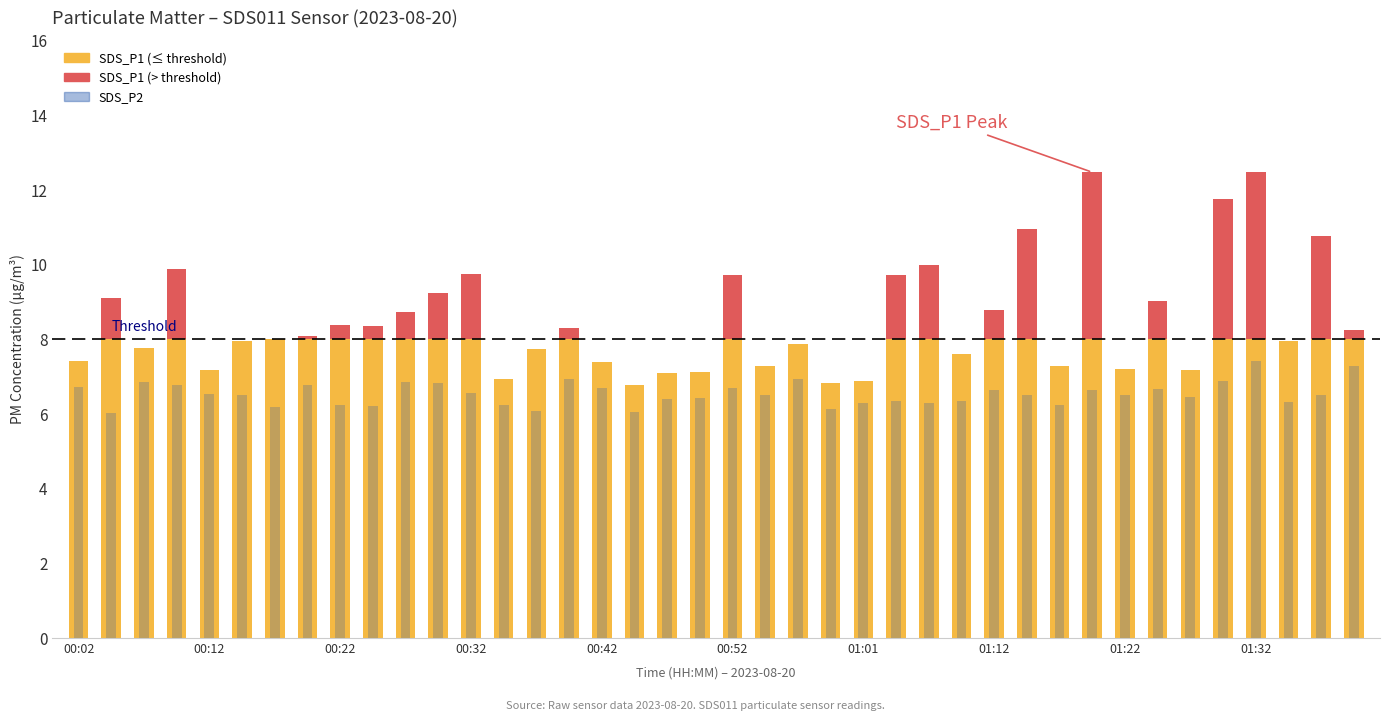

Which series changed the most between 01:04 and 01:19?

SDS_P1